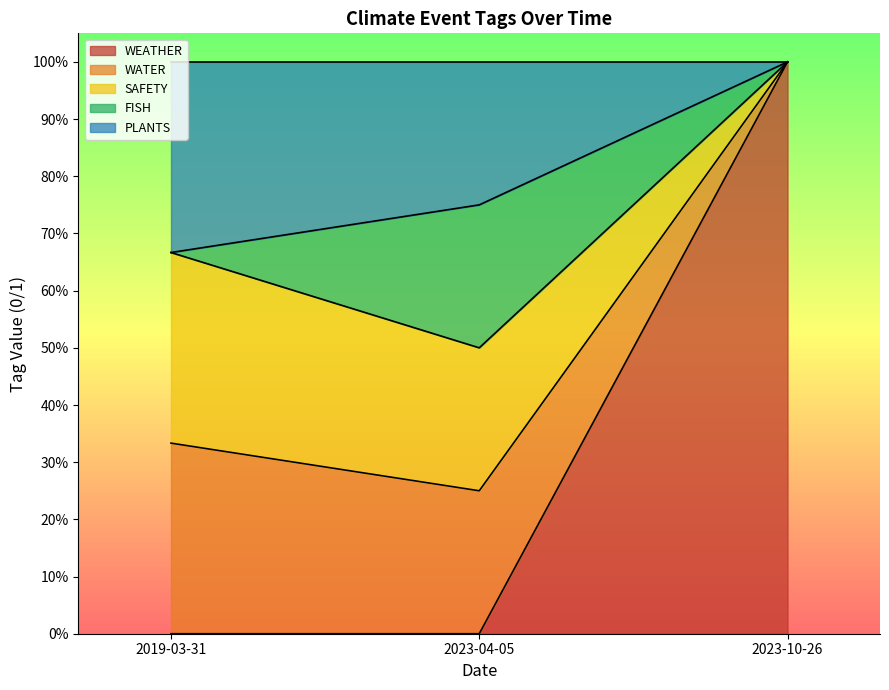

The value of WEATHER at 2023-10-26 is 1. True or false?

False